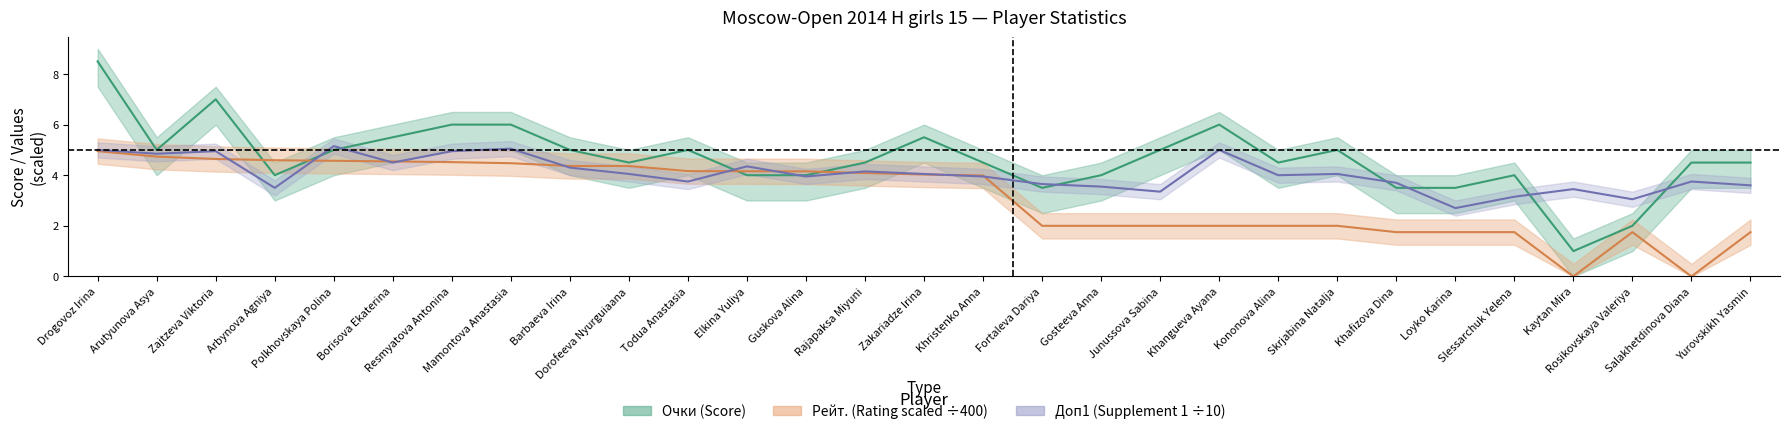

What is the difference between the Доп1 values at Rosikovskaya Valeriya and Zajtzeva Viktoria?

1.9